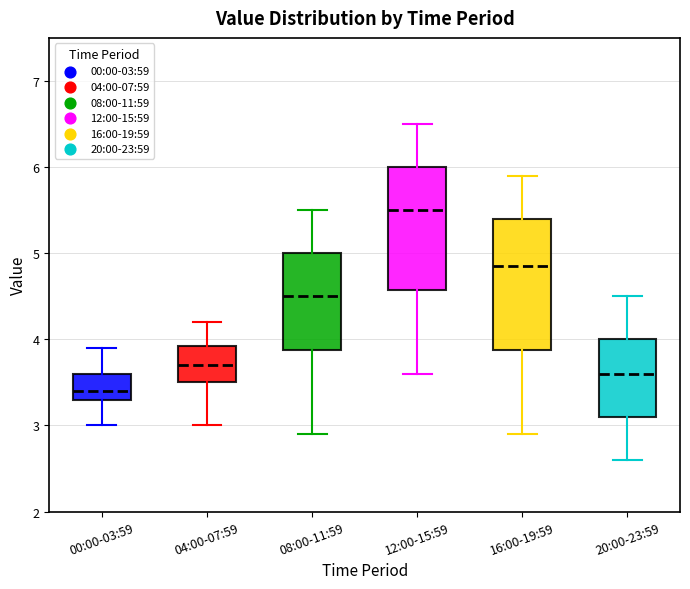

Which box's median line is the highest?

12:00-15:59